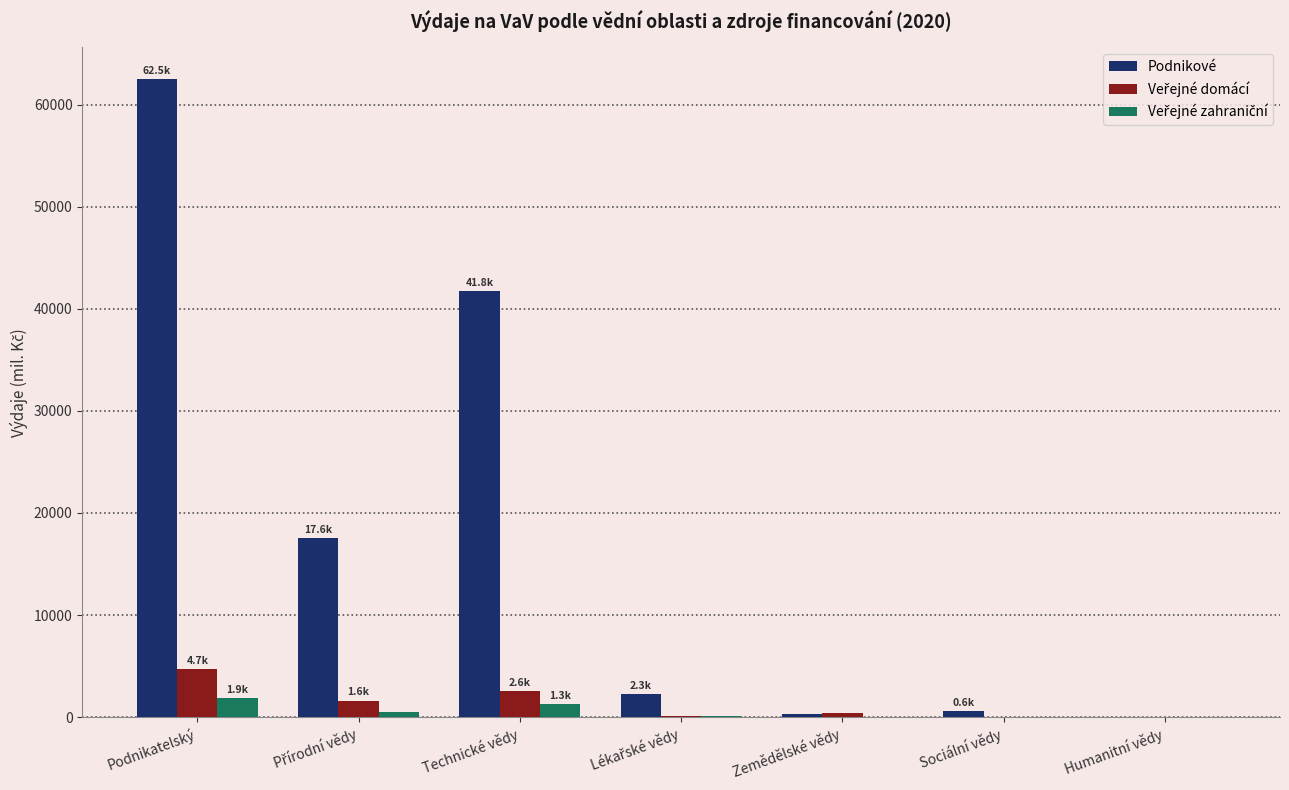

Which series has the largest range (max minus min)?

Podnikové